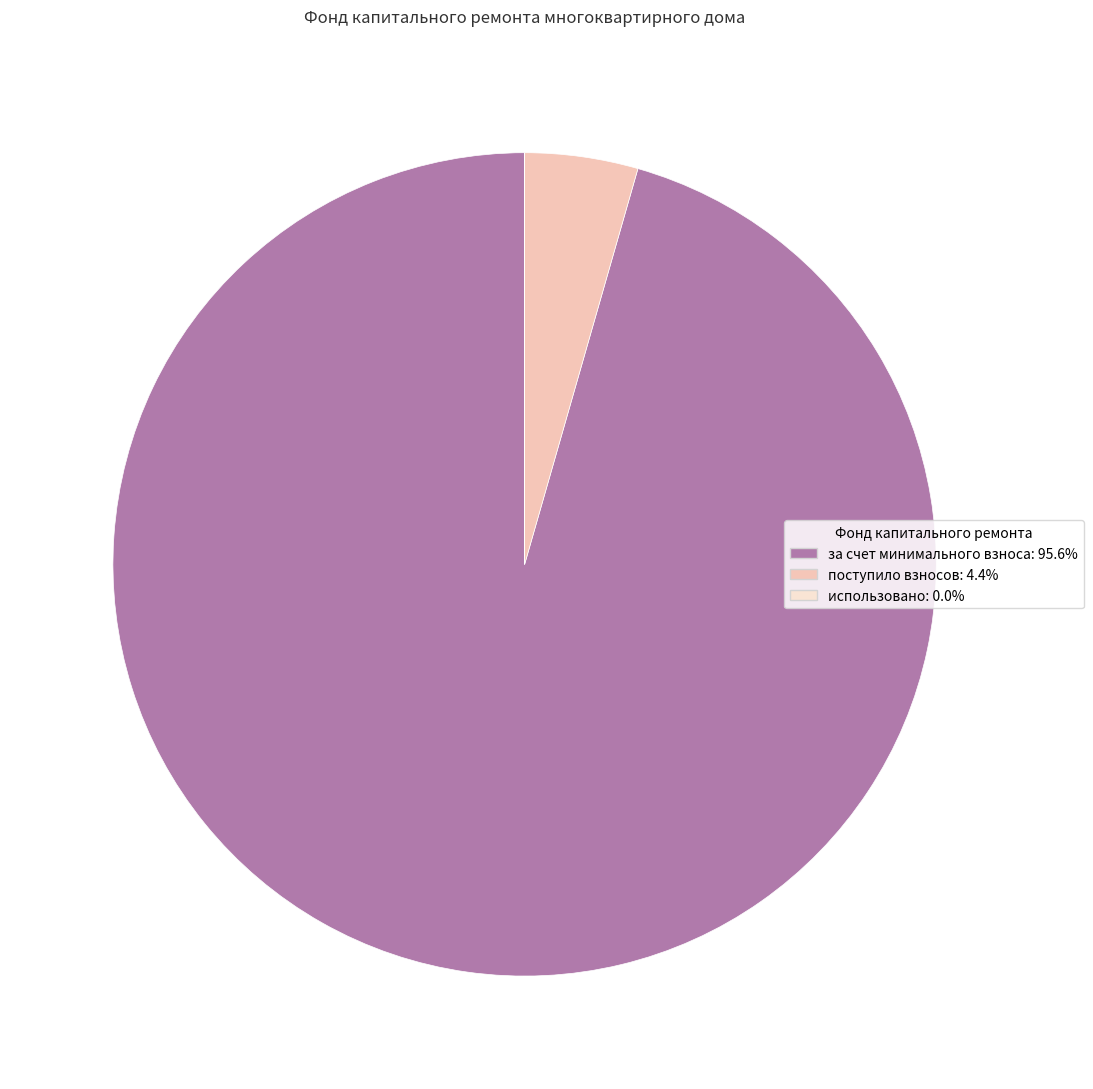

Between за счет минимального взноса and поступило взносов, which is larger?

за счет минимального взноса